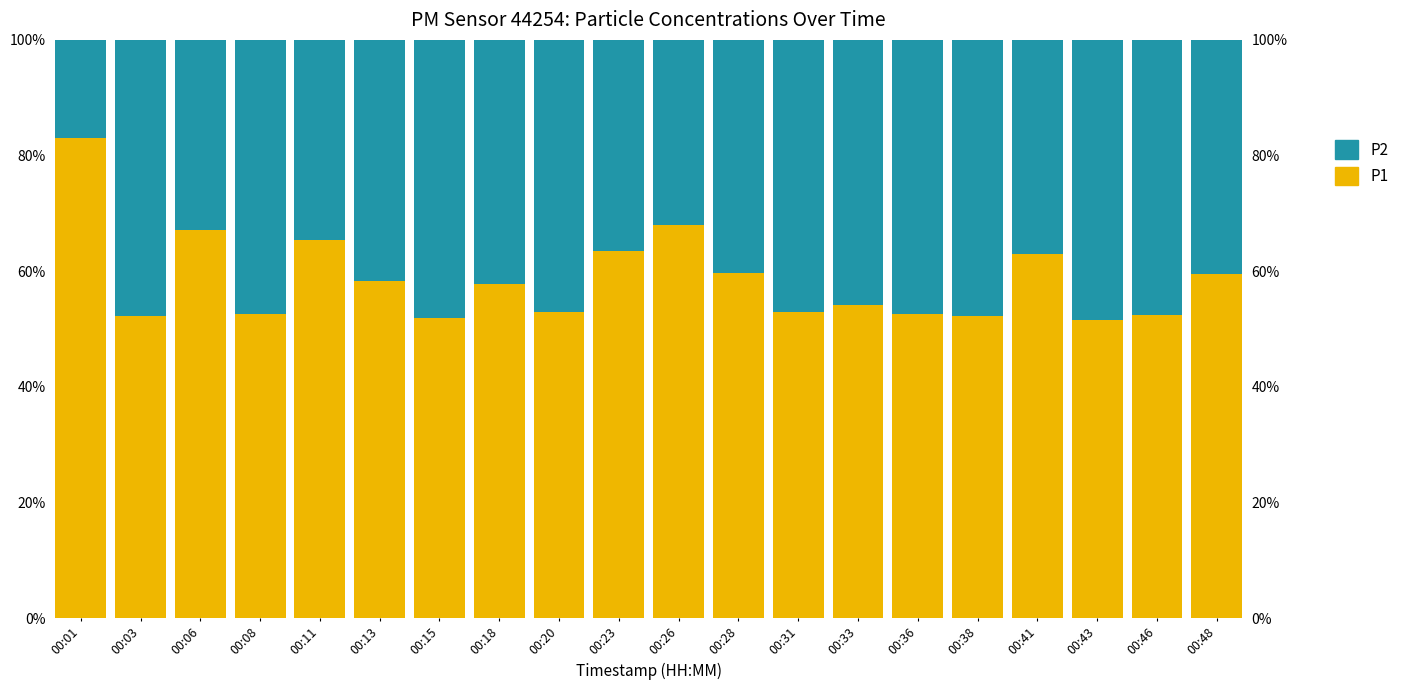

True or false: P2 has a value of 20.7 at 00:46.

False